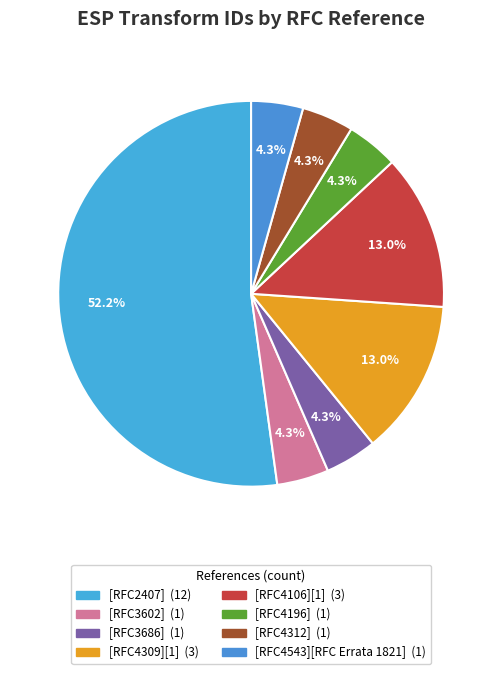

Does [RFC2407] account for over 50% of the chart?

Yes